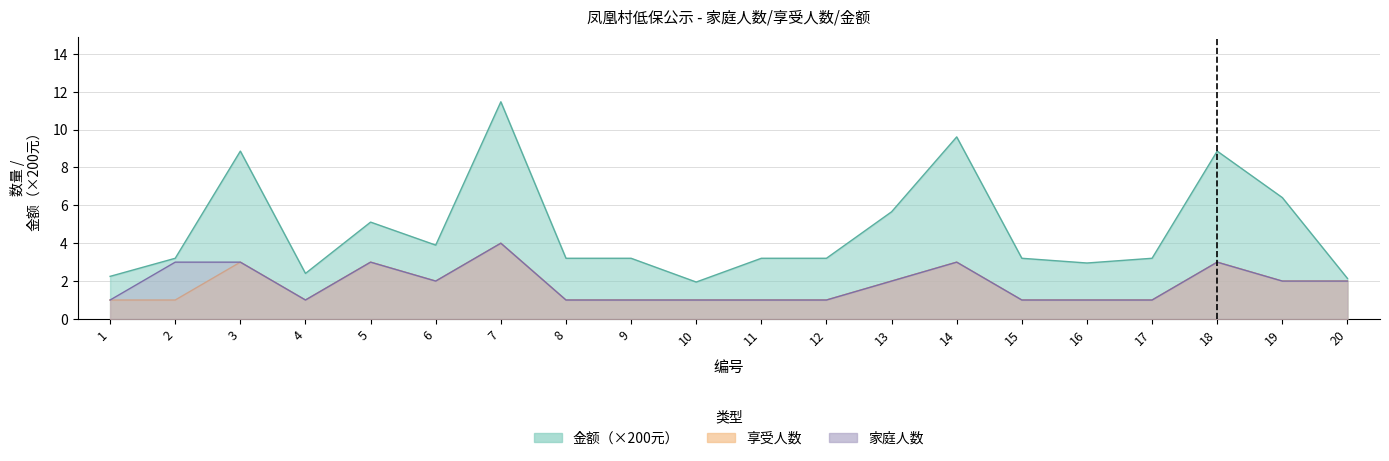

Count the 享受人数 values in the range 1 to 3.

19